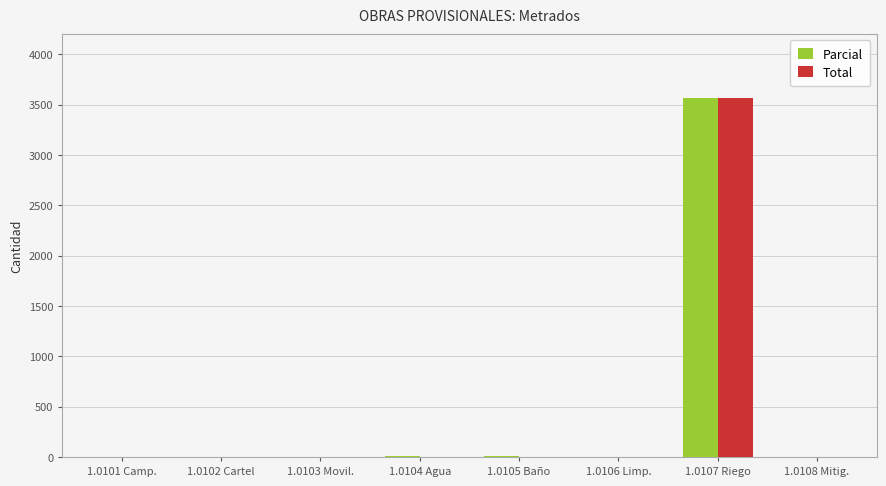

The Parcial series shows 1.0 at 1.0101 Camp.. True or false?

True